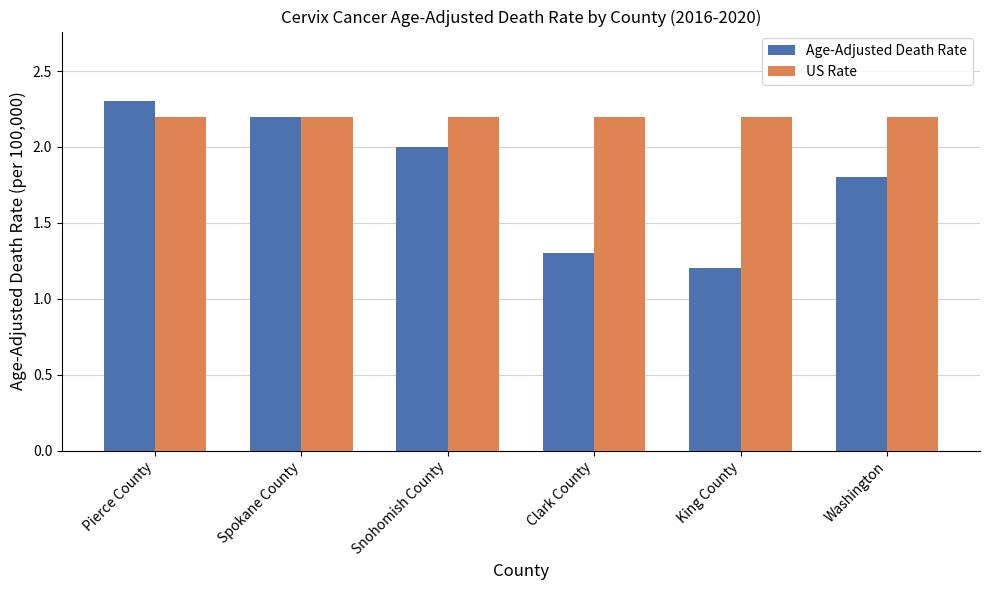

How many data points in Age-Adjusted Death Rate are less than 2?

3